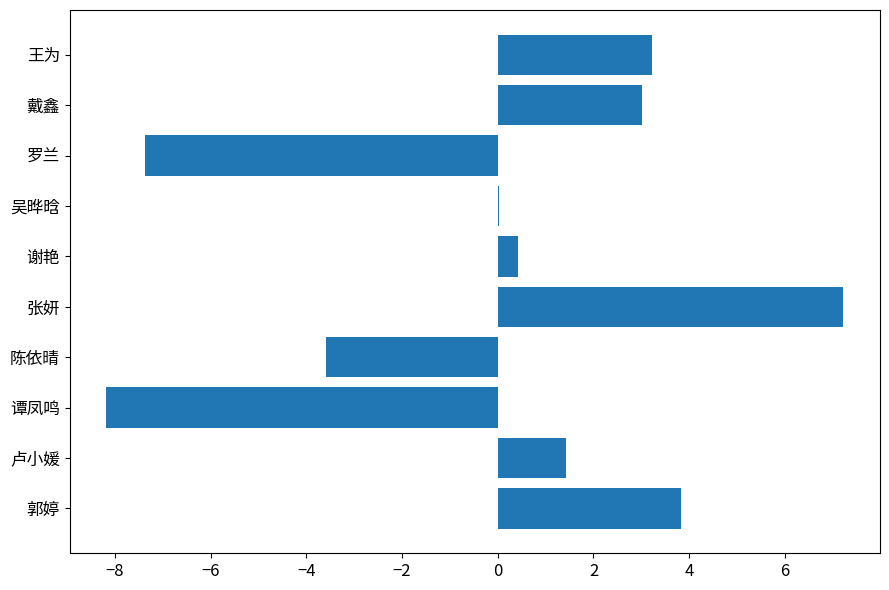

What is the sum of the values at 罗兰 and 谭凤鸣?

-15.6